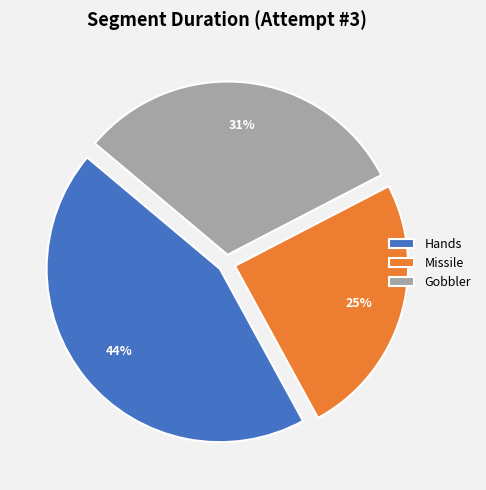

Count the number of slices in the pie.

3